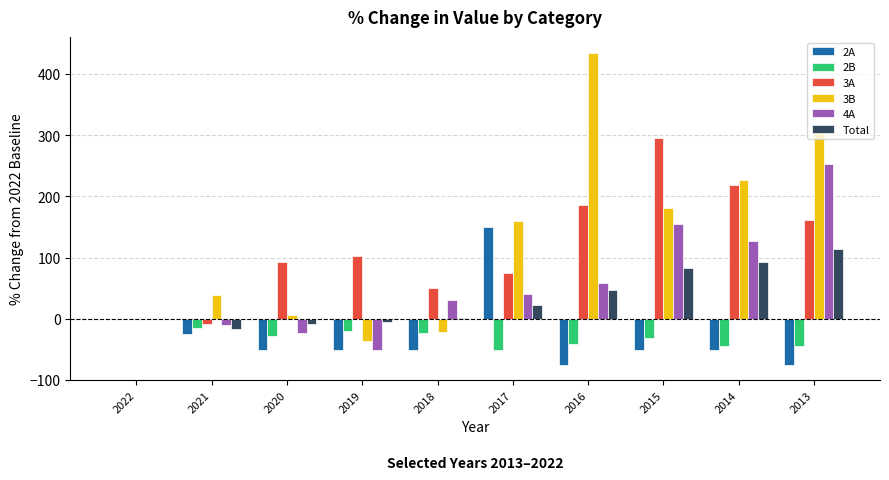

How many data points does each series have?

10